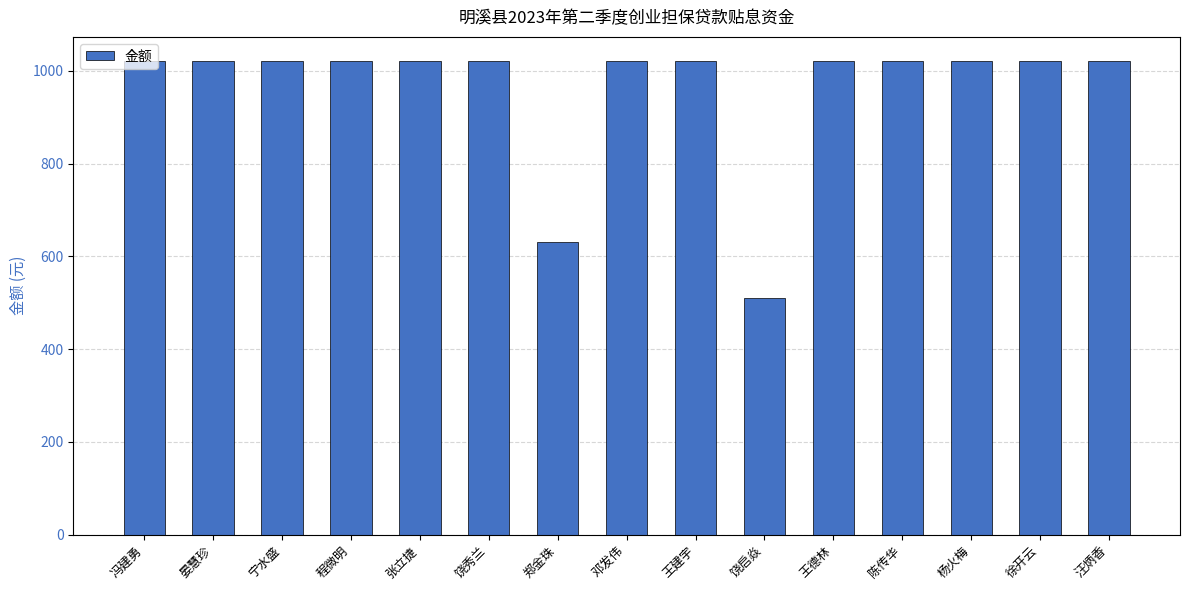

What is the difference between the maximum and second lowest values?

391.1